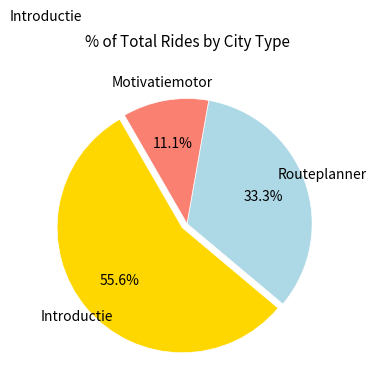

Does any single category account for the majority?

Yes